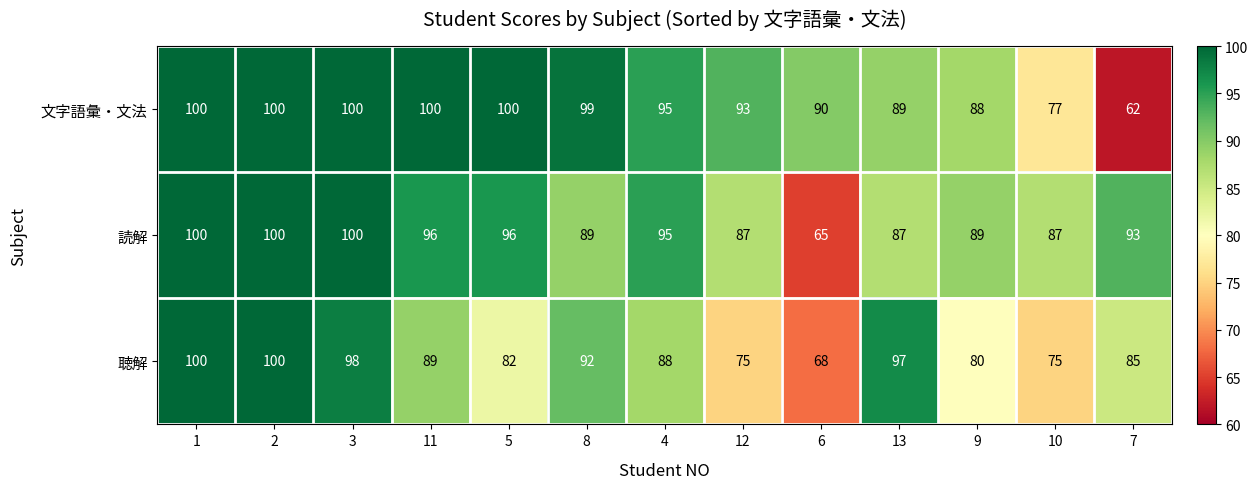

What is the difference between the second highest and minimum values in the 聴解 series?

32